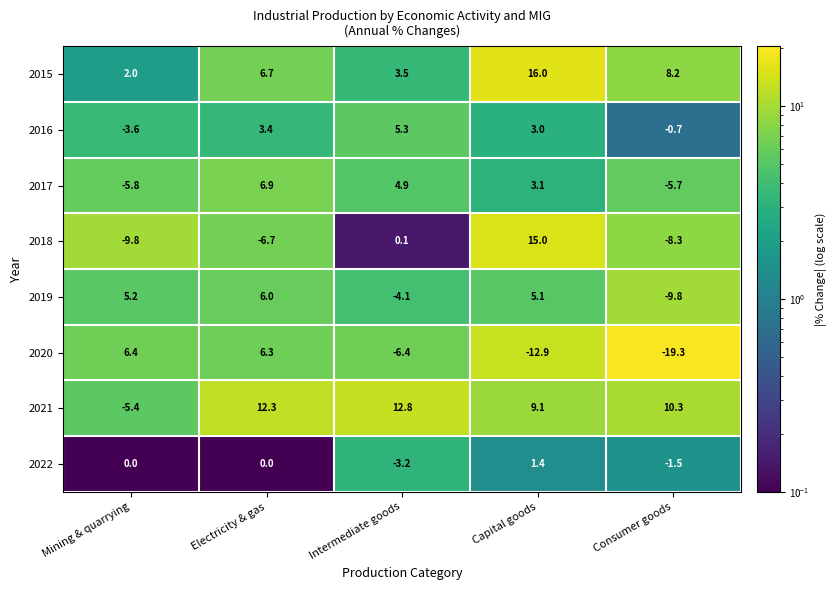

What is the average value of the 2020 series?

-5.2